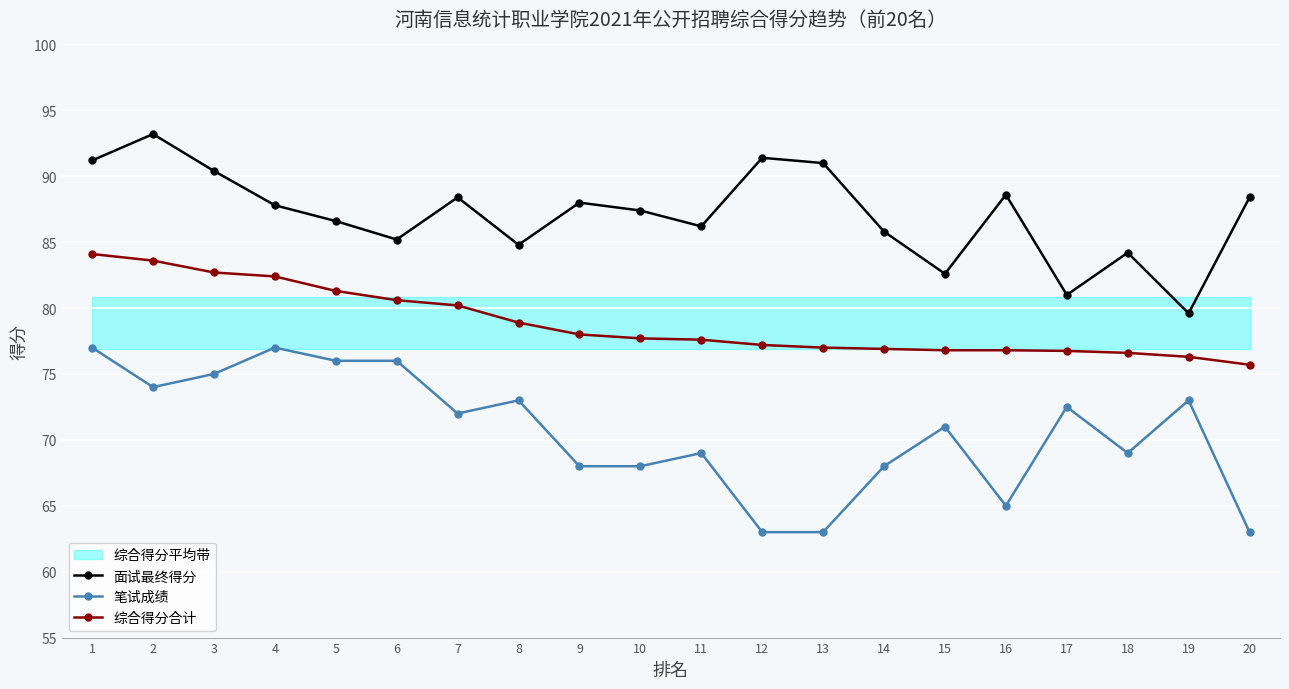

What are all the series names shown in the legend?

面试最终得分, 笔试成绩, 综合得分合计